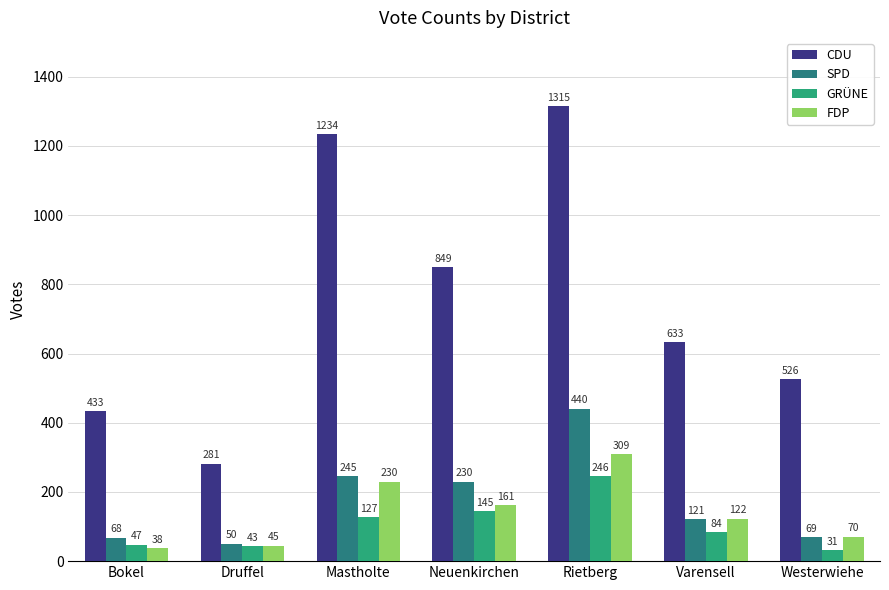

What is the spread (max minus min) of values at Druffel?

238